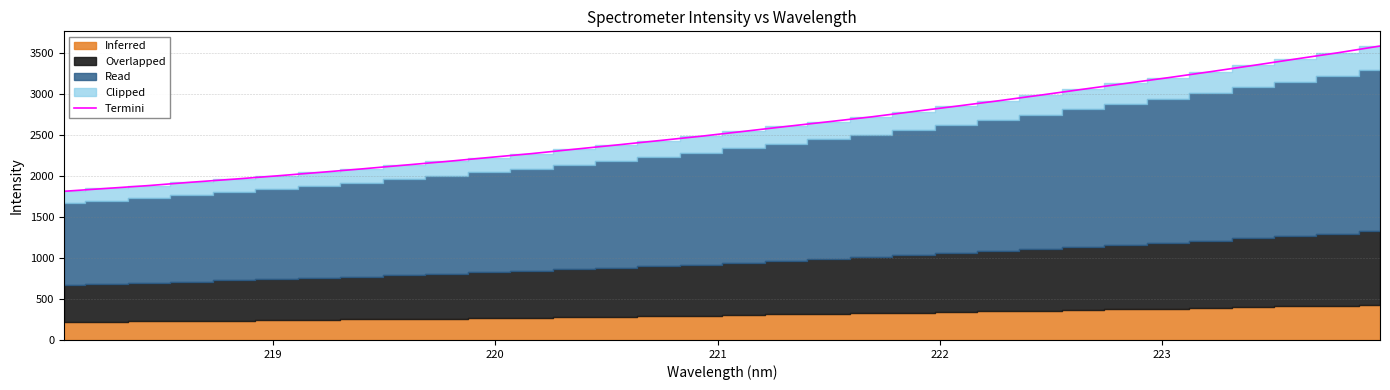

What is the maximum value for Termini?

3579.3